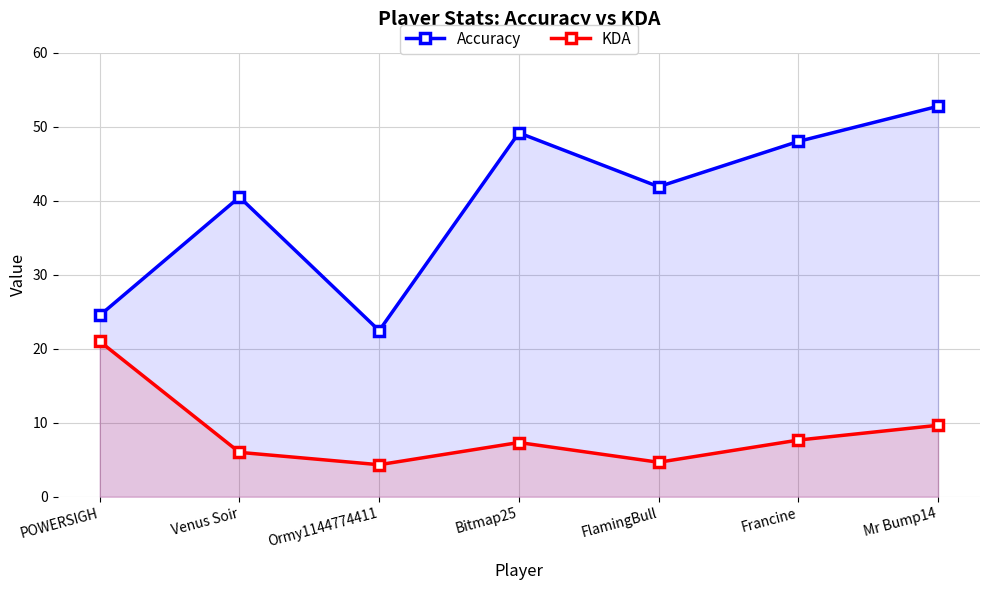

Which series has the largest total across all categories?

Accuracy